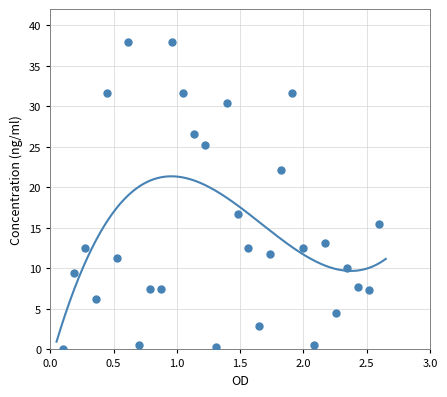

What is the range of Y values (max minus min)?

38.0